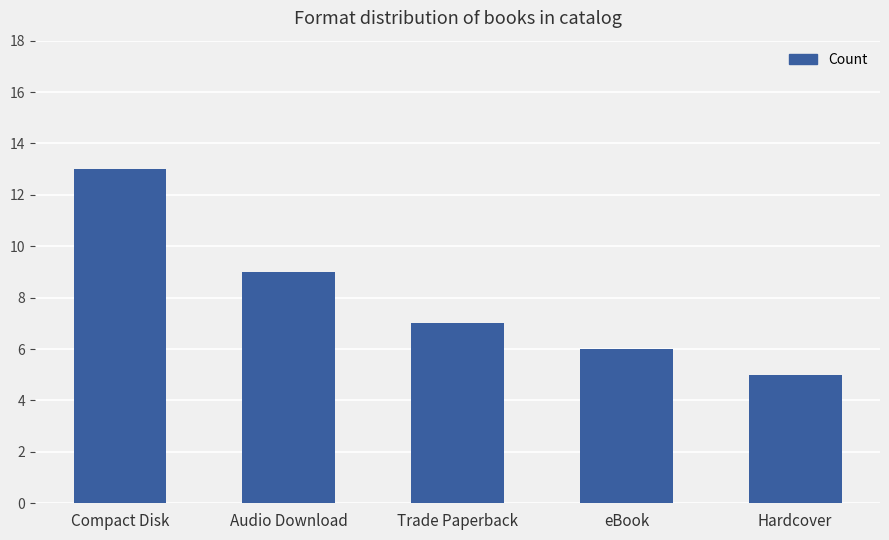

At which label does the data first exceed 7?

Compact Disk